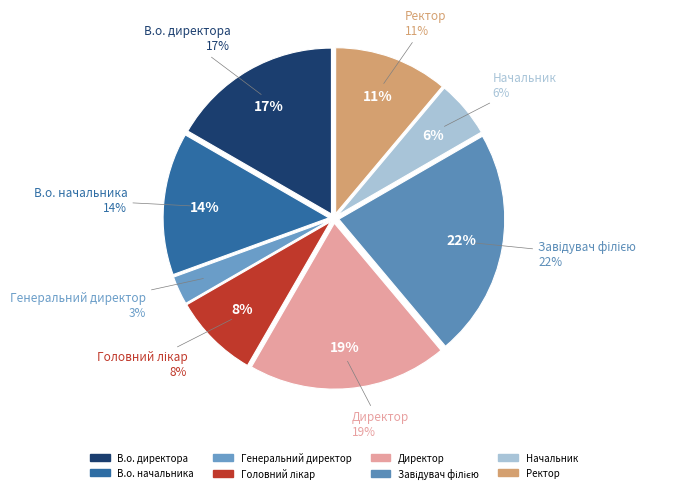

What percentage is NOT represented by Начальник?

94.4%